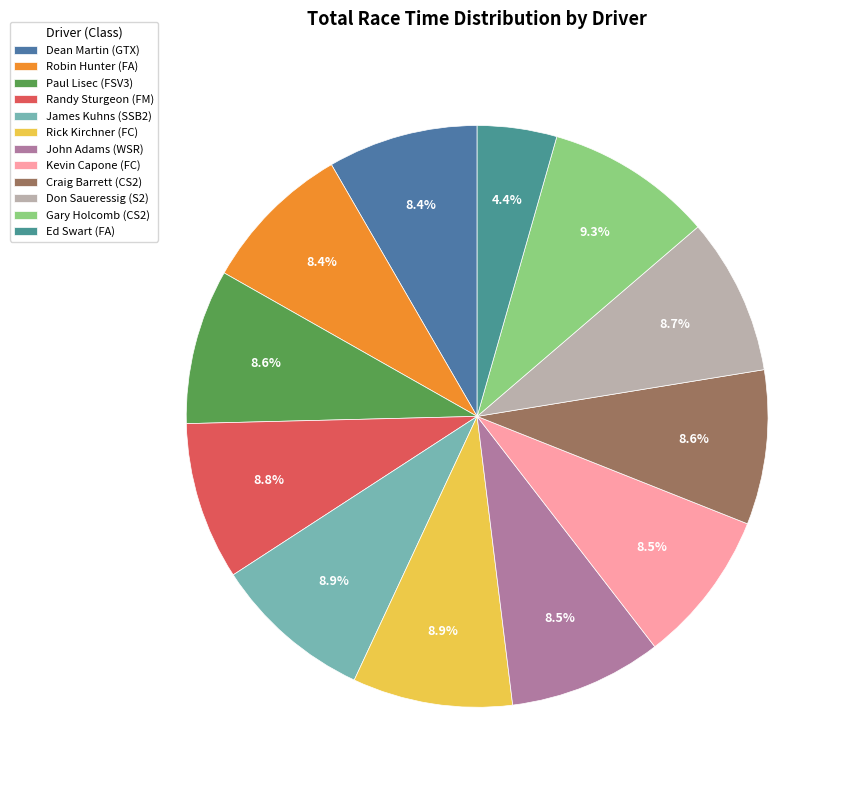

How many segments does this pie chart have?

12